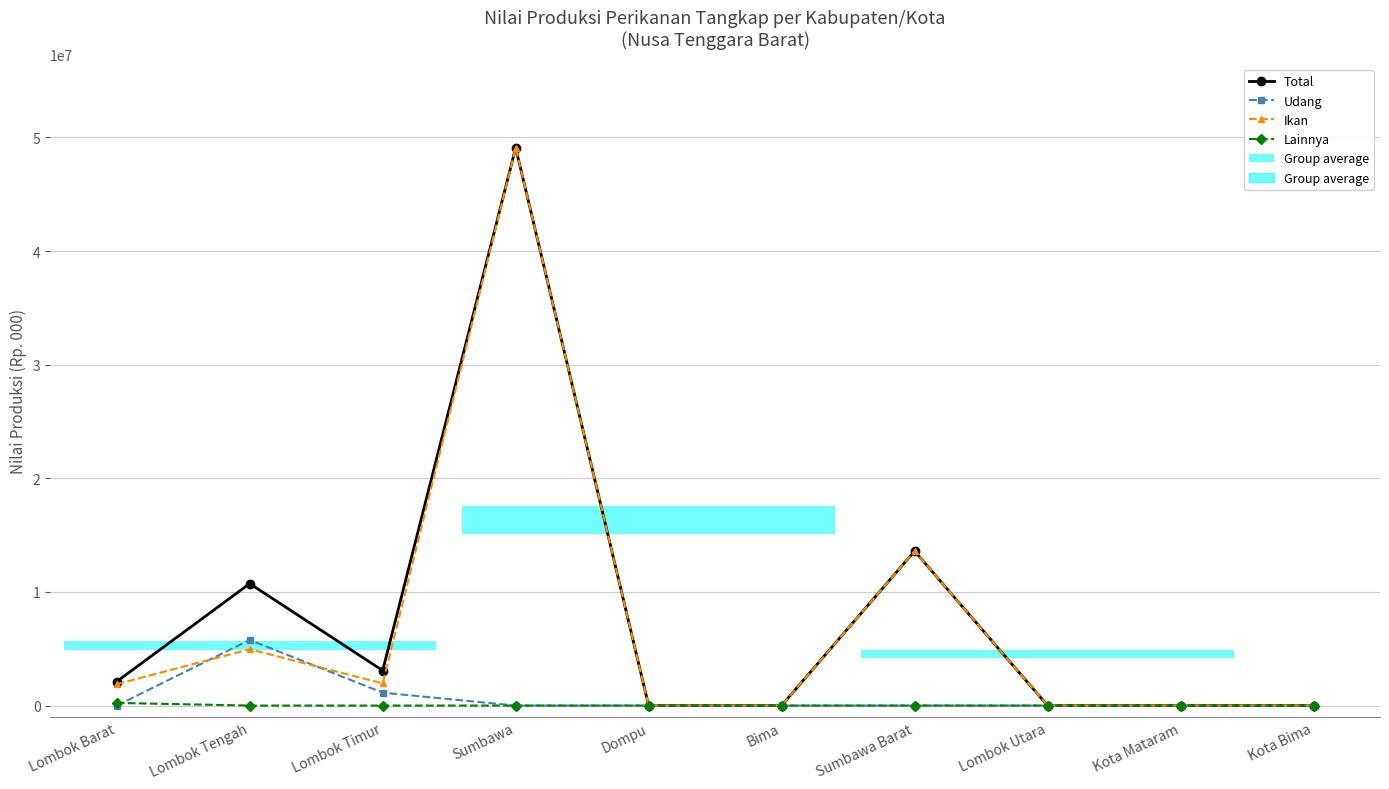

How many values in Ikan are above zero?

5